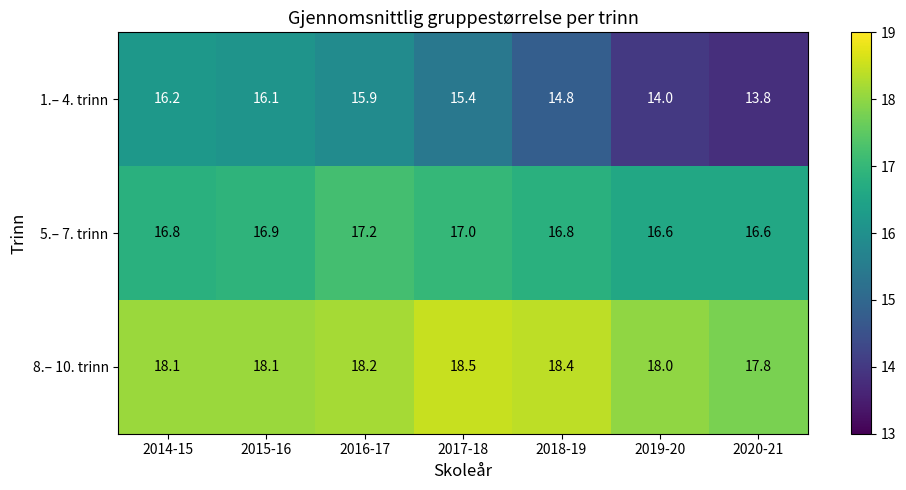

At which category is the sum across all series the highest?

2016-17